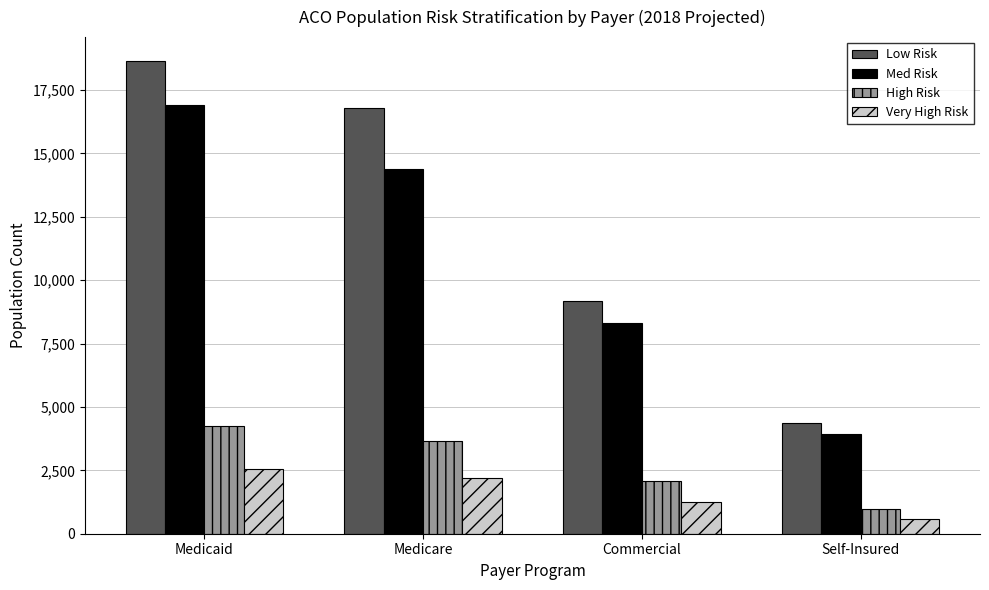

At which label is High Risk closest to 2605?

Commercial